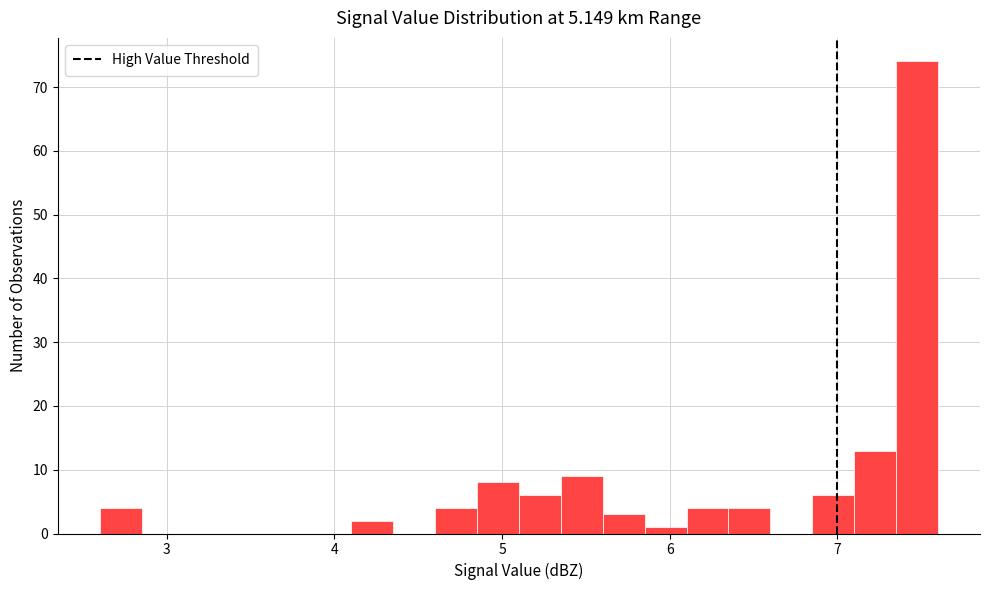

Read against the x-axis, roughly where is the centre of the tallest bar?

7.5